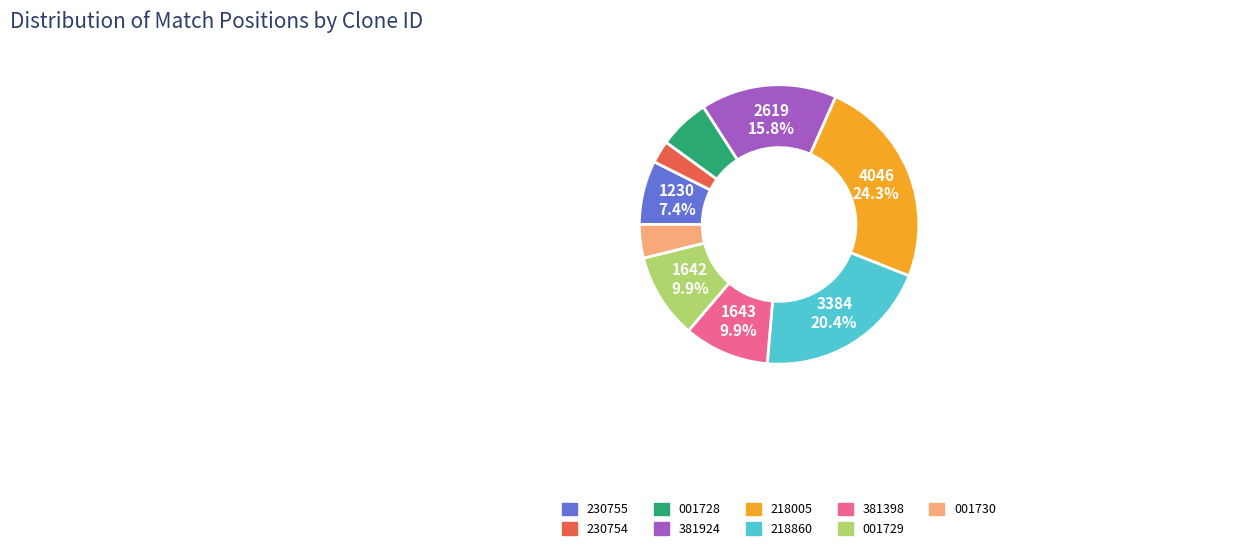

Is there a majority slice in this chart?

No